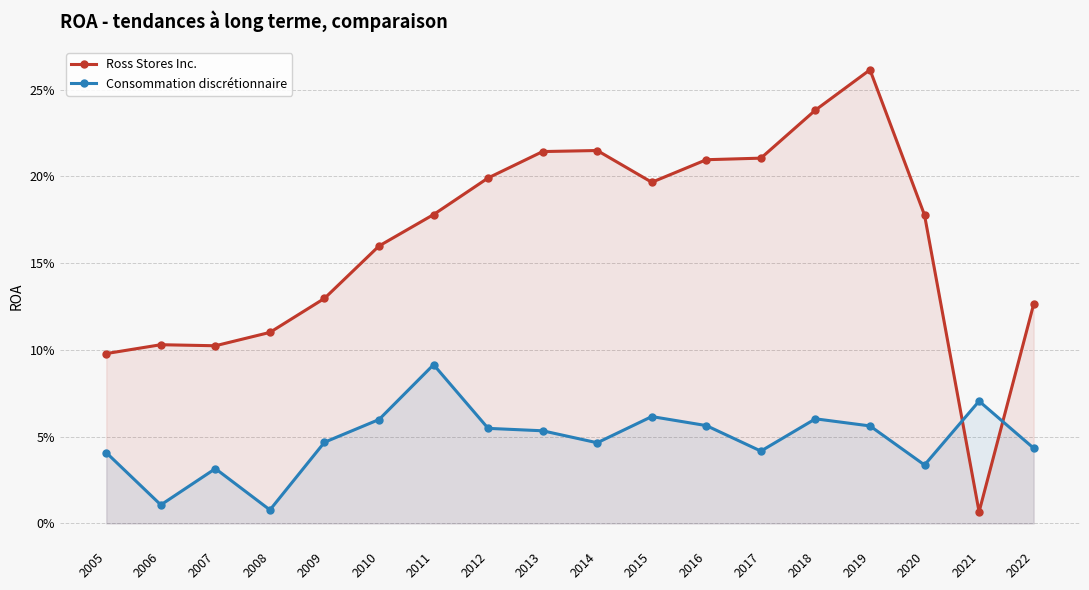

At 2008, list the series in order from largest to smallest.

Ross Stores Inc., Consommation discrétionnaire